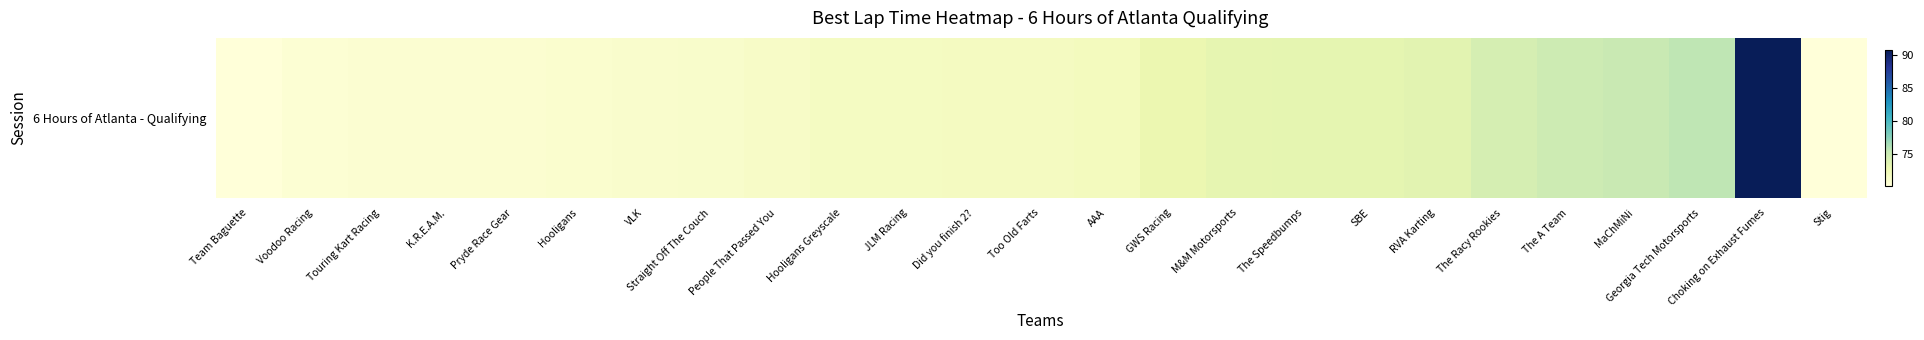

Reading right to left, extract all data points from this chart.

0.0	90.8	75.5	75.2	74.8	74.3	73.4	73.2	73.2	73.2	72.7	71.8	71.7	71.7	71.6	71.6	71.3	71.0	71.0	70.8	70.7	70.7	70.6	70.5	70.1